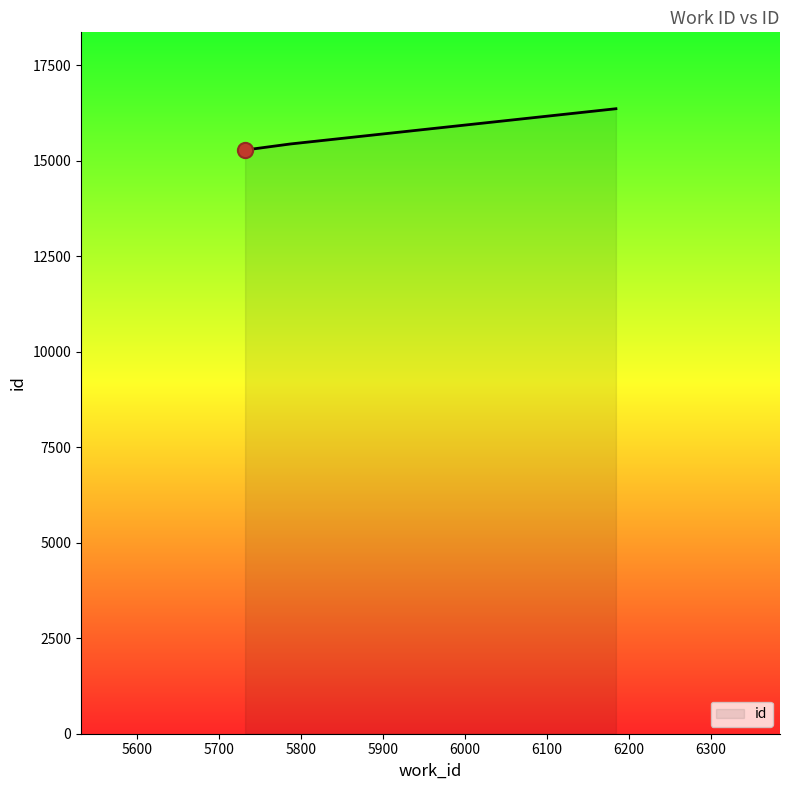

What is the sum of all values?

47082